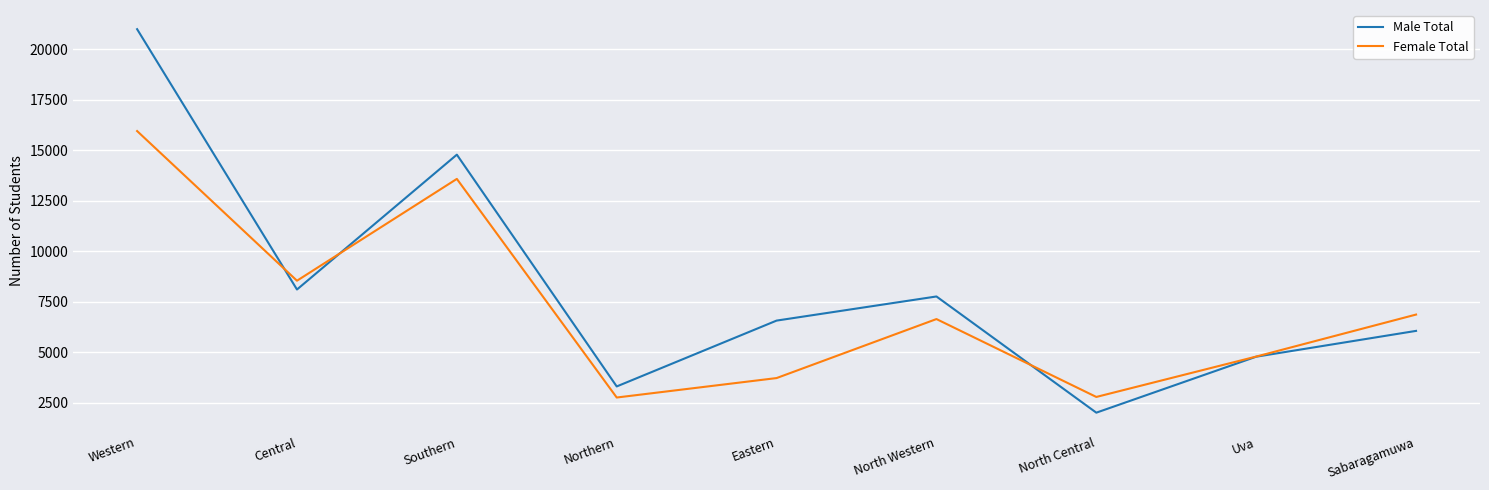

List the series in order of their peak value, lowest first.

Female Total, Male Total